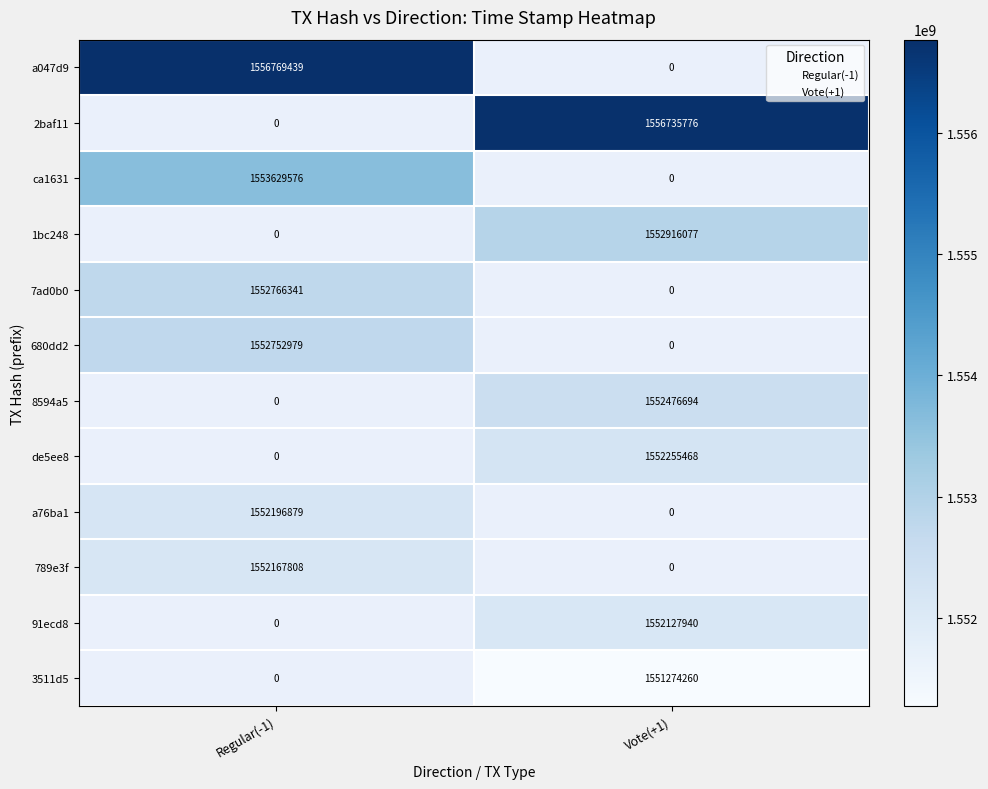

The 2baf11 series shows 1022680738 at Vote(+1). True or false?

False